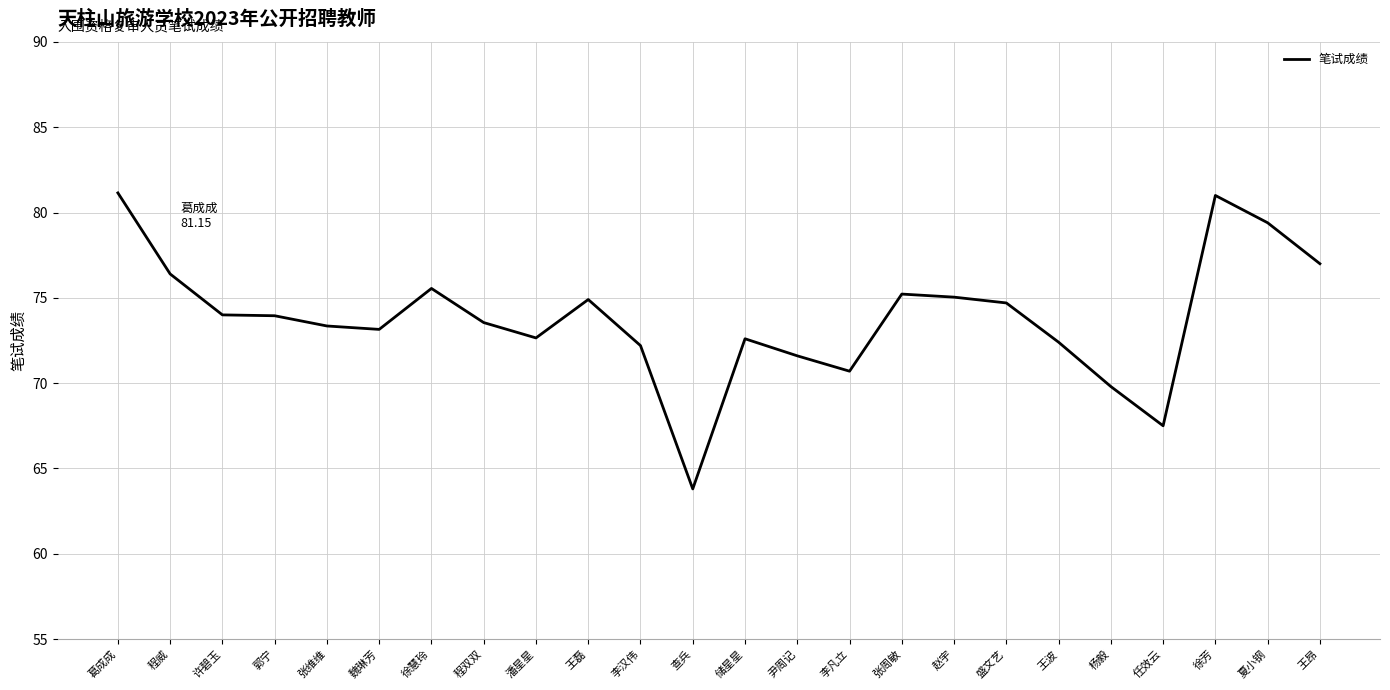

What is the difference between the values at 盛文艺 and 许碧玉?

0.7